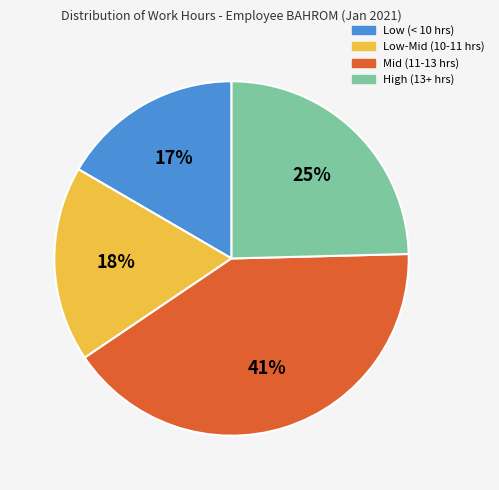

To the nearest percent, what is the average slice percentage?

25%